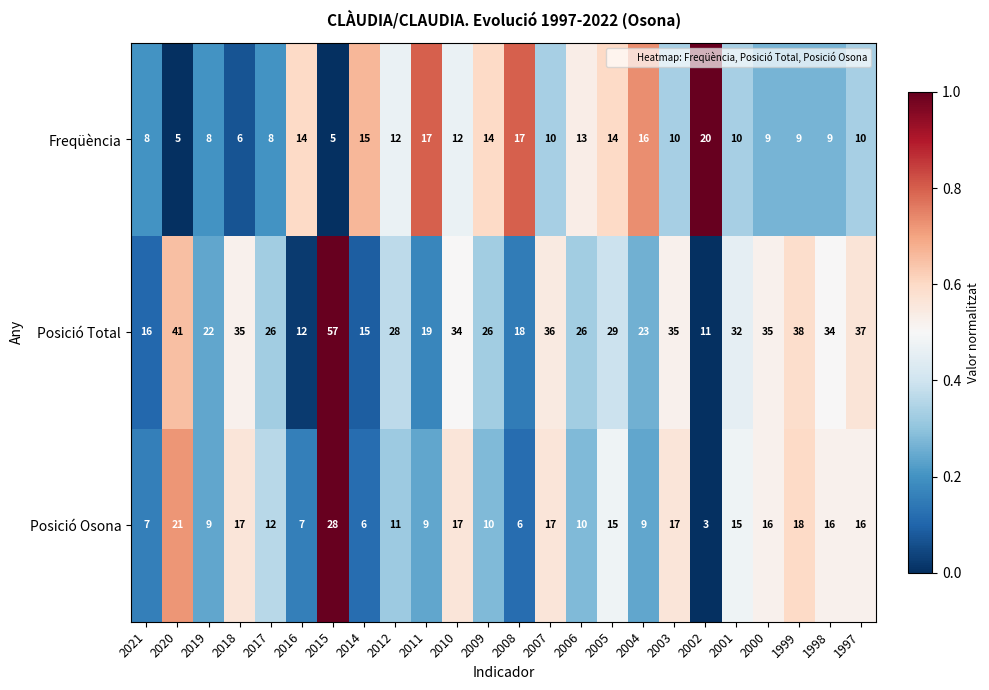

Which category has the highest value in the Posició Total series?

2015